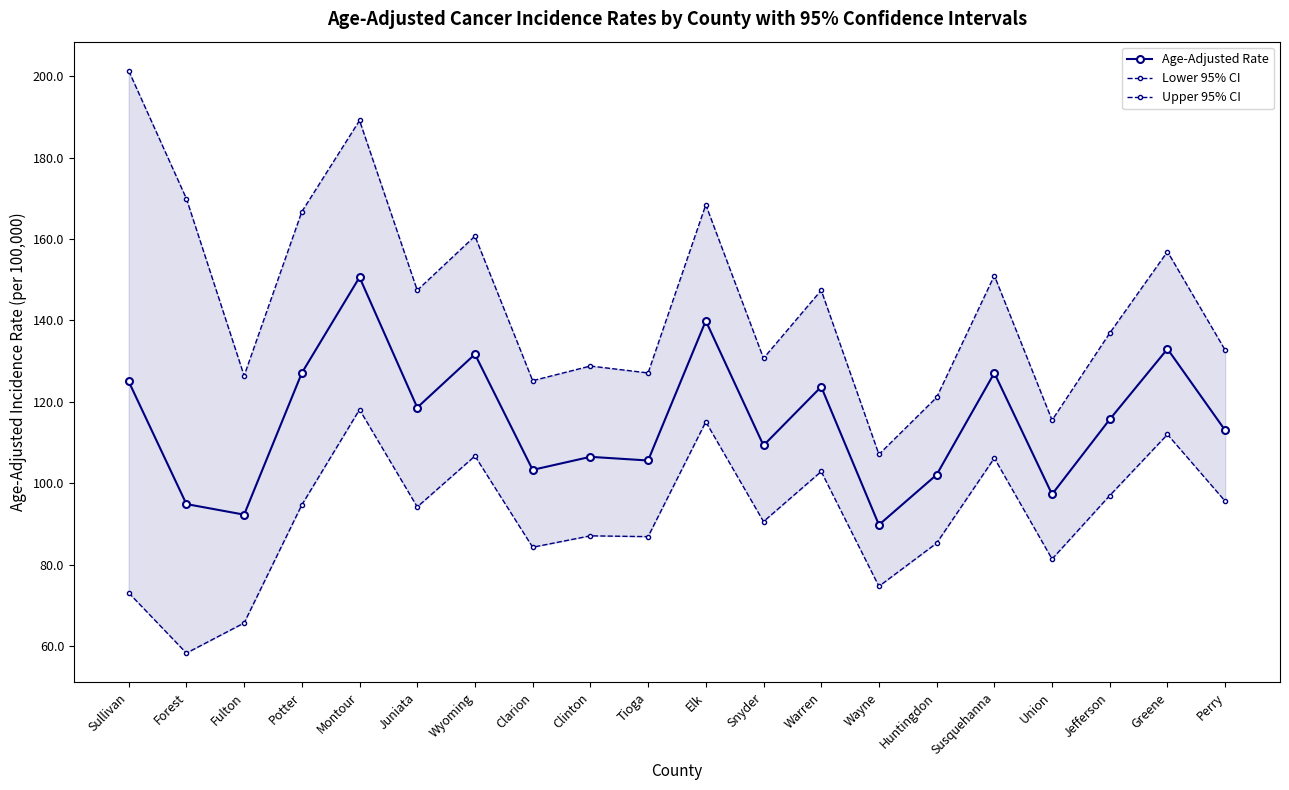

What is the difference between the maximum and minimum values in the Age-Adjusted Rate series?

60.8